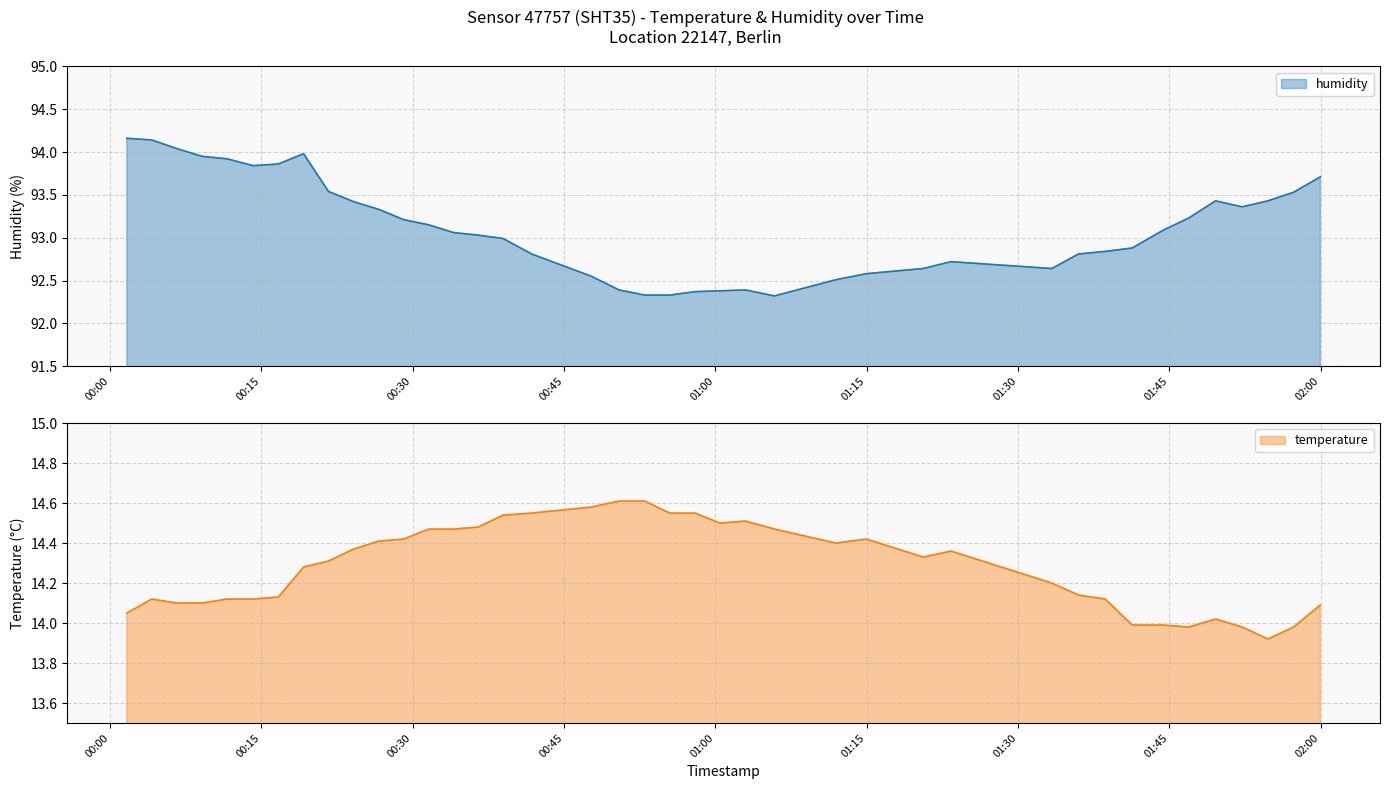

Count the number of data series in this chart.

2